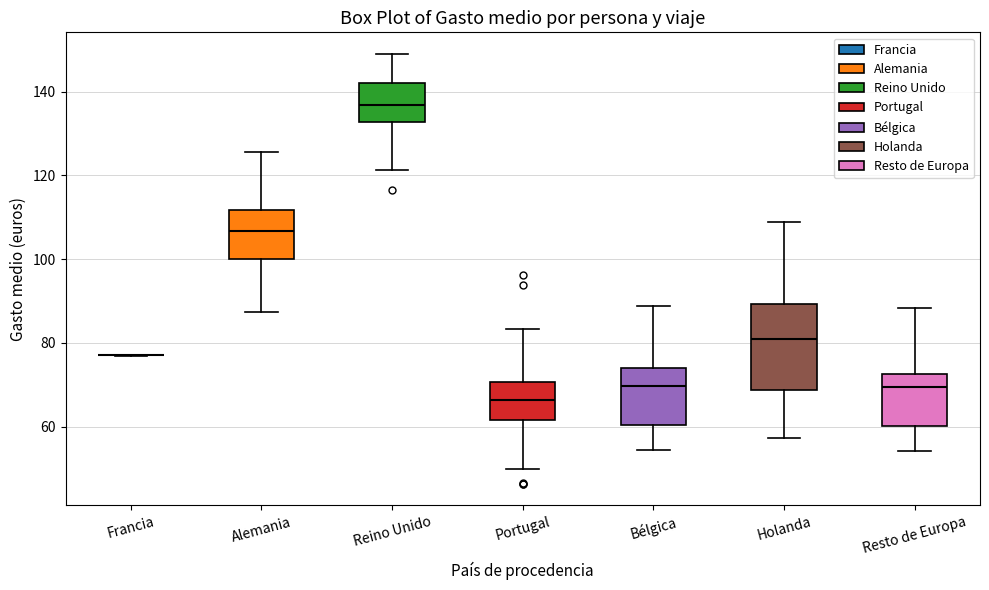

Comparing the boxes themselves (not the whiskers), which one is the tallest?

Holanda